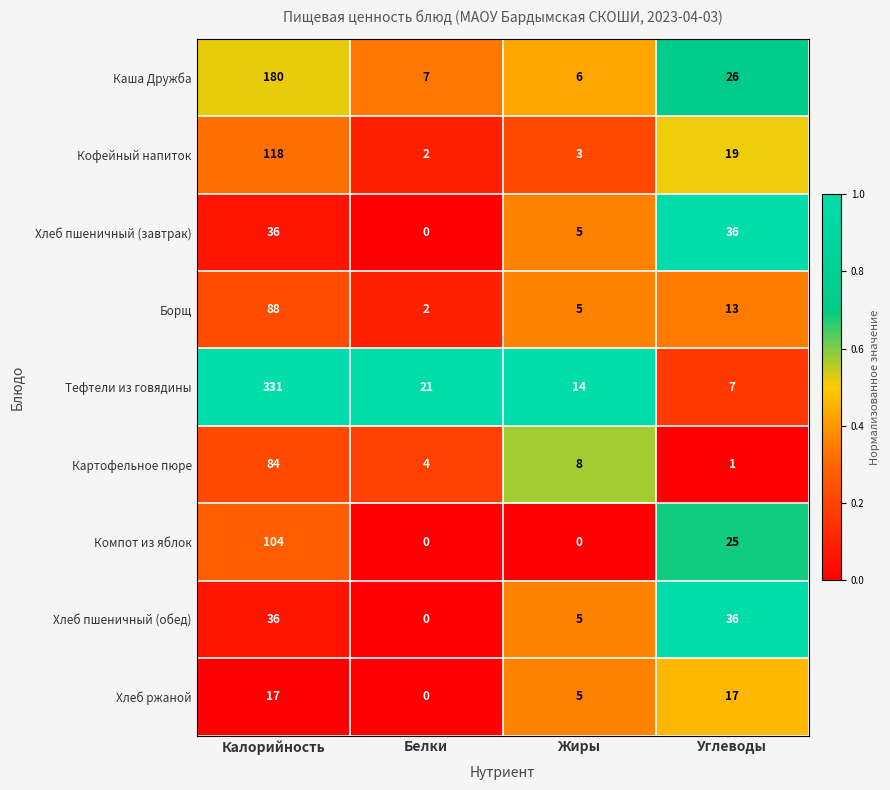

What is the approximate value of Тефтели из говядины at Углеводы, to the nearest 5?

5